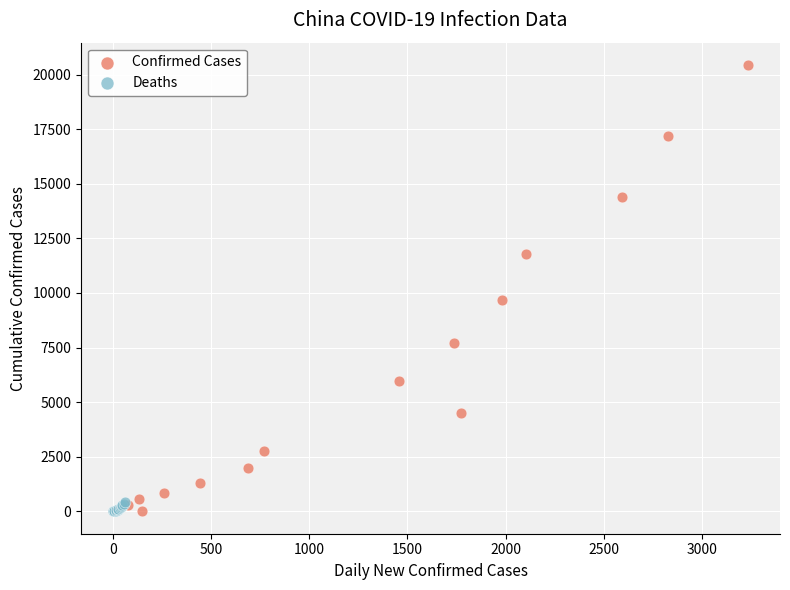

Which series has the largest Y range (max minus min)?

Confirmed Cases